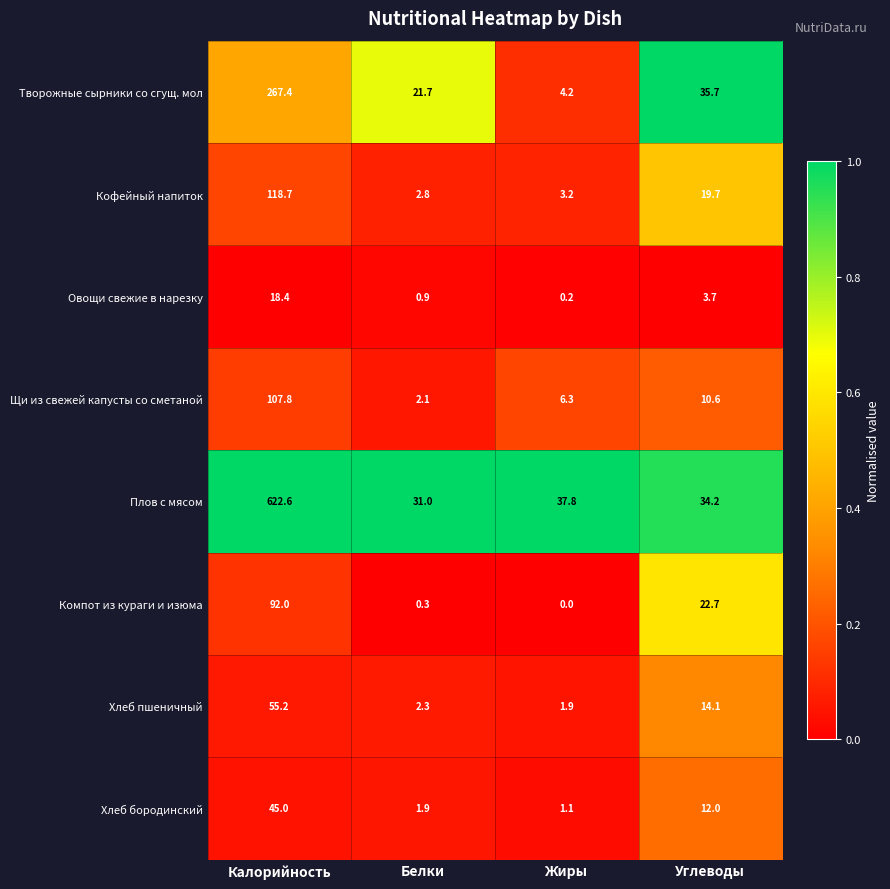

What is the total value across all series at Углеводы?

152.7